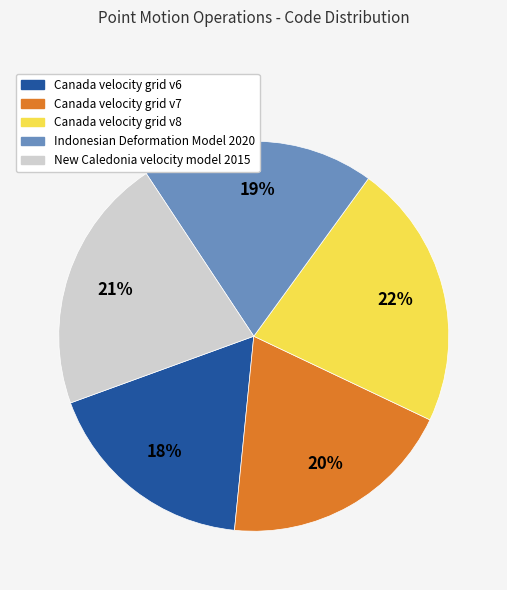

Do Canada velocity grid v7 and New Caledonia velocity model 2015 together represent more than half of the pie?

No